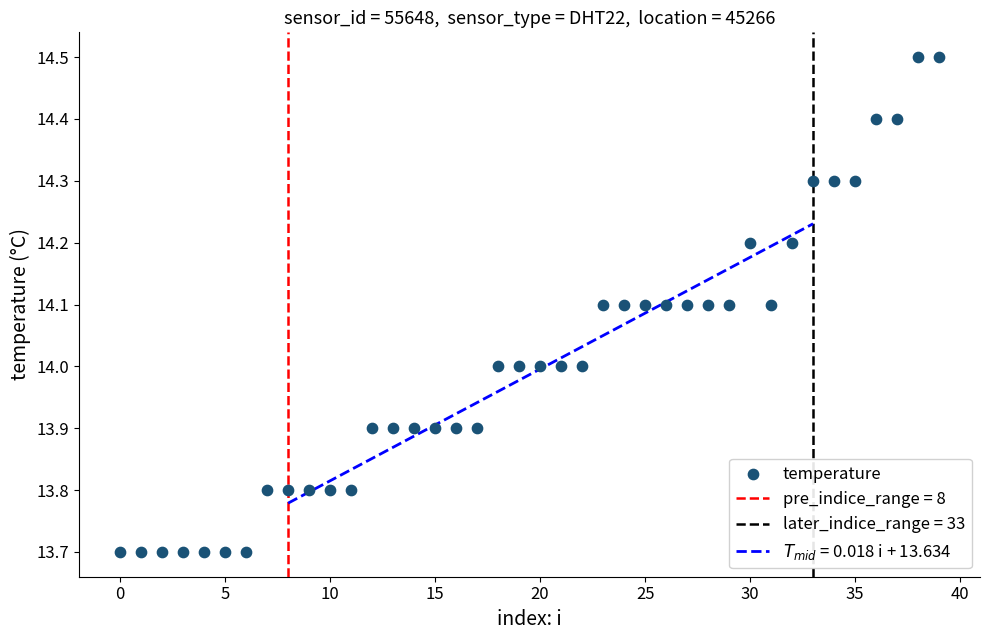

What is the range of Y values (max minus min)?

0.8